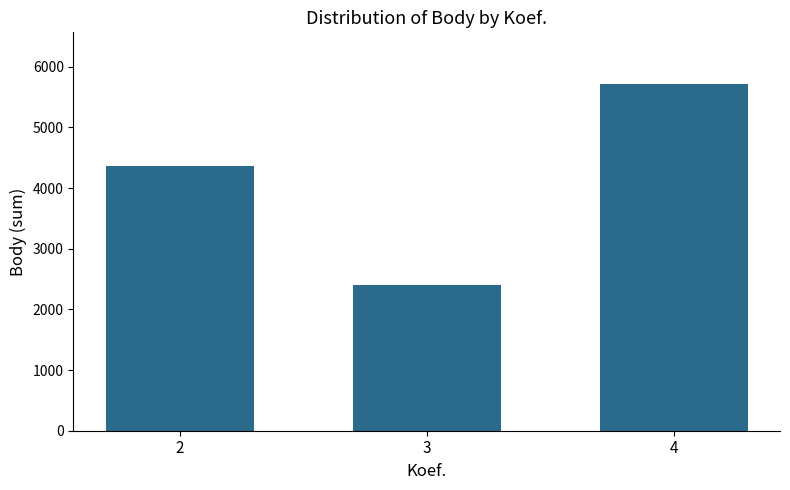

Reading left to right, transcribe all the data shown in this chart.

2=4370	3=2400	4=5712